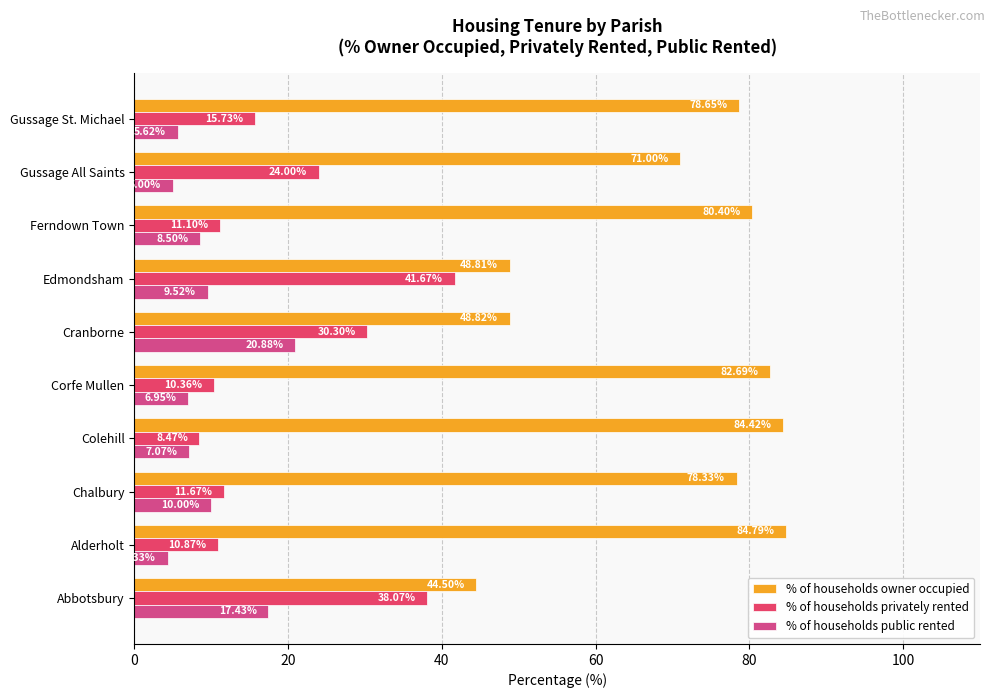

At which label does % of households privately rented reach its minimum?

Colehill